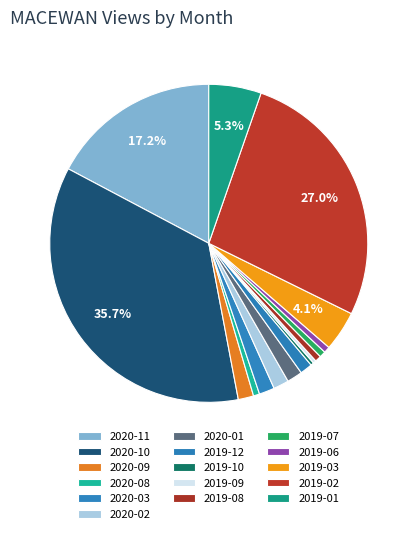

Is the sum of 2019-09 and 2020-02 greater than half?

No